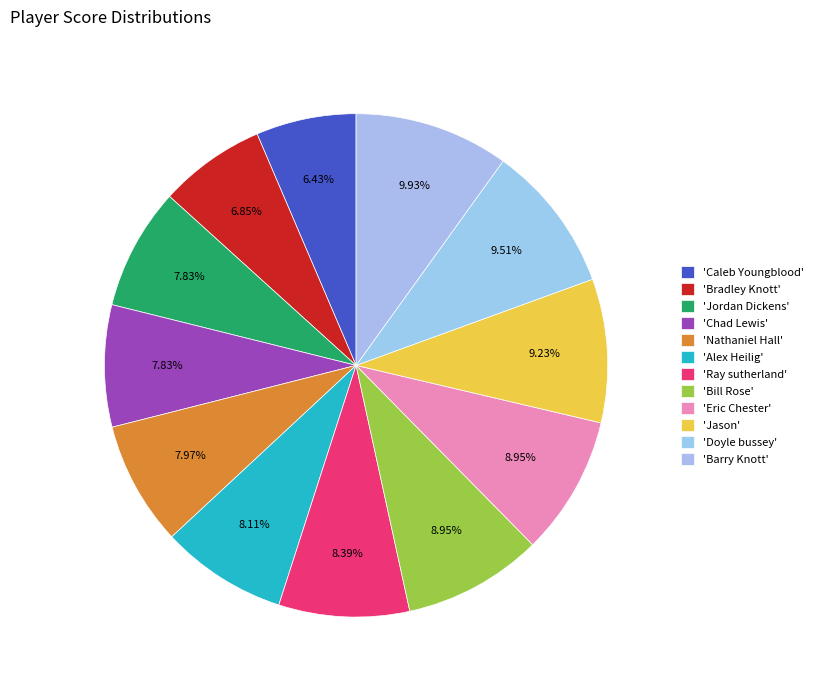

To the nearest percent, what is the average slice percentage?

8%